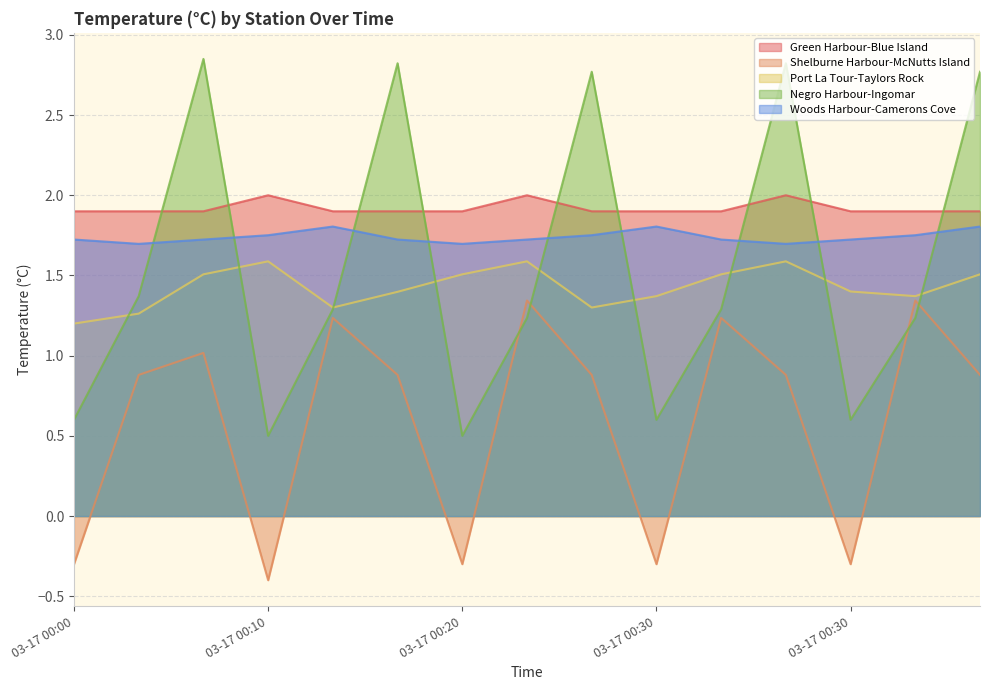

Which series has the largest range (max minus min)?

Negro Harbour-Ingomar